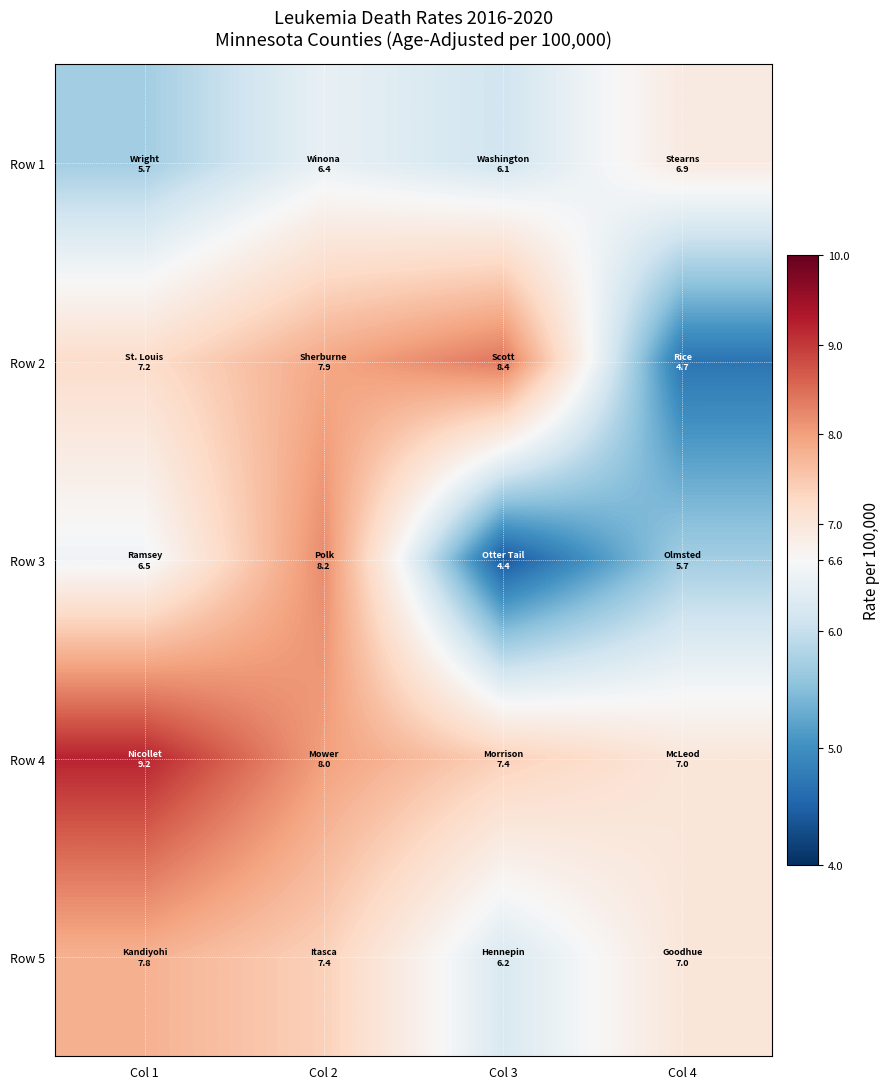

At how many categories does at least one series exceed 5?

4